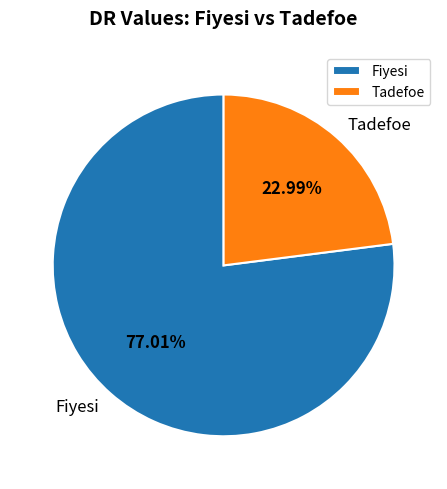

How many segments does this pie chart have?

2